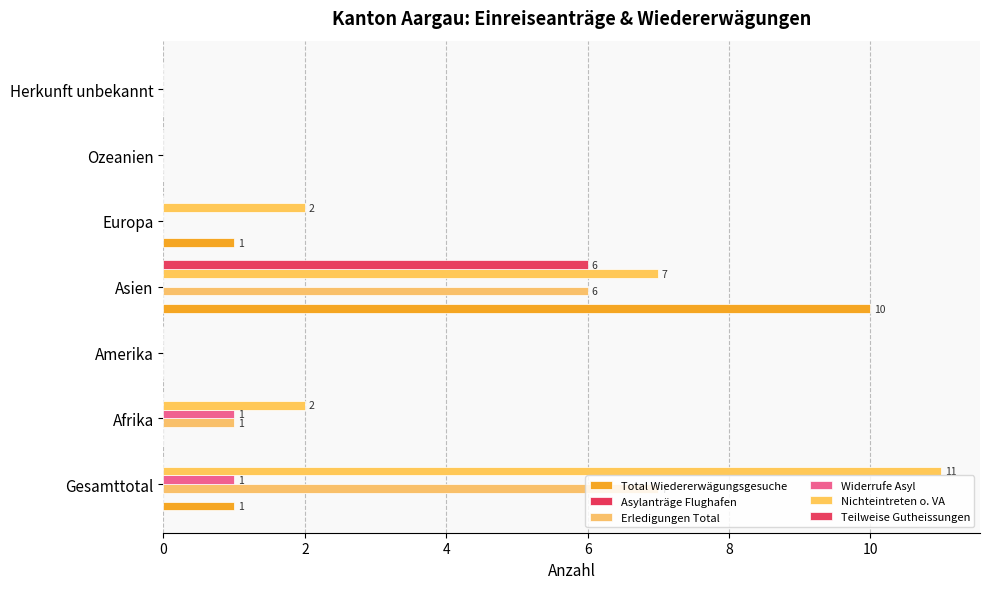

Count the number of categories in the chart.

7